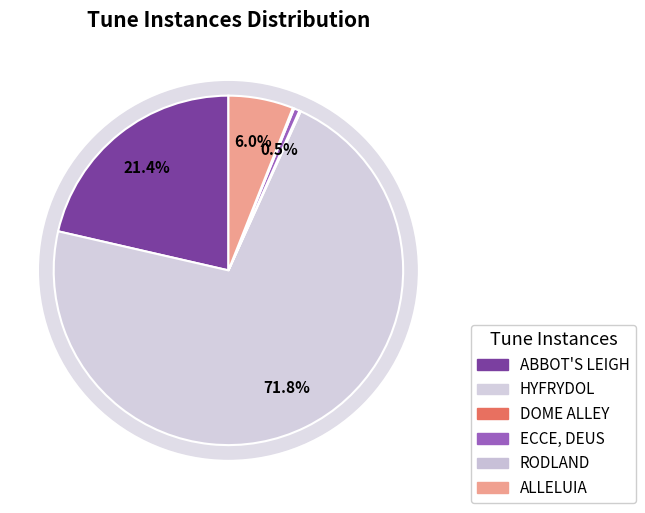

Count the number of slices in the pie.

6